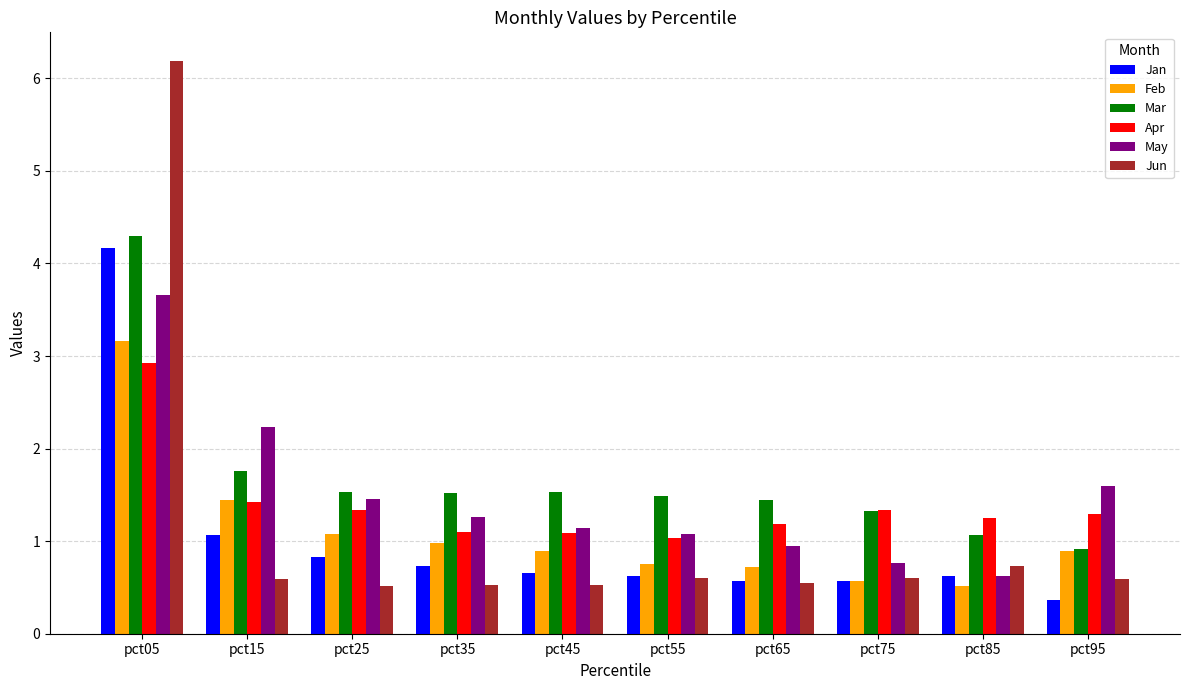

How many bars are there in total?

60